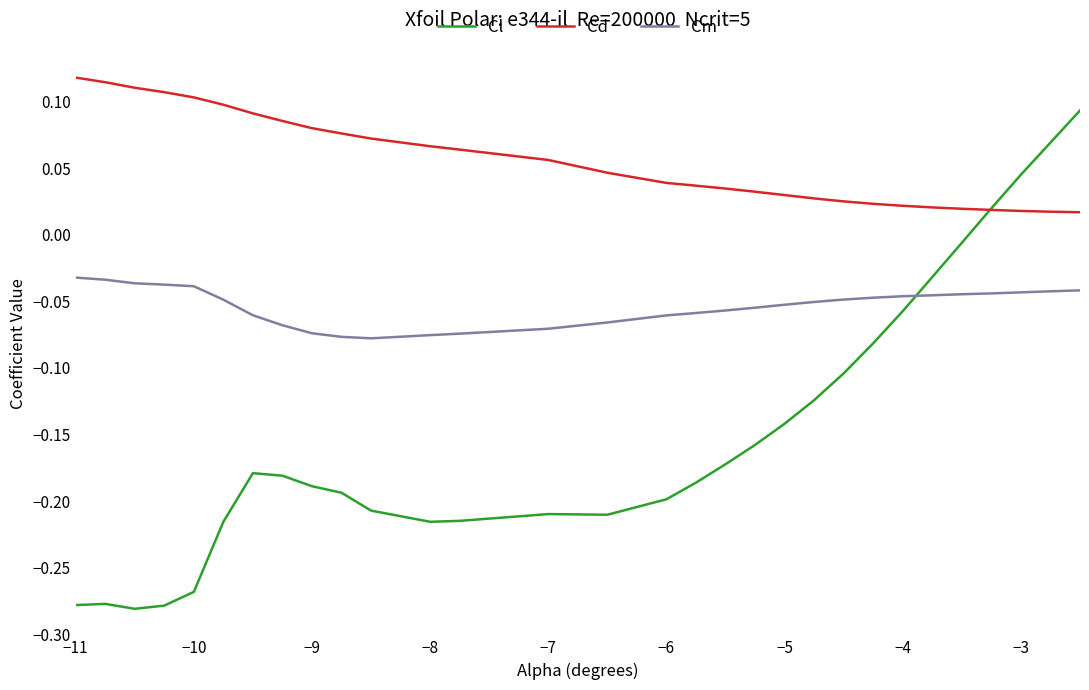

List the series in order of their peak value, lowest first.

Cm, Cl, Cd